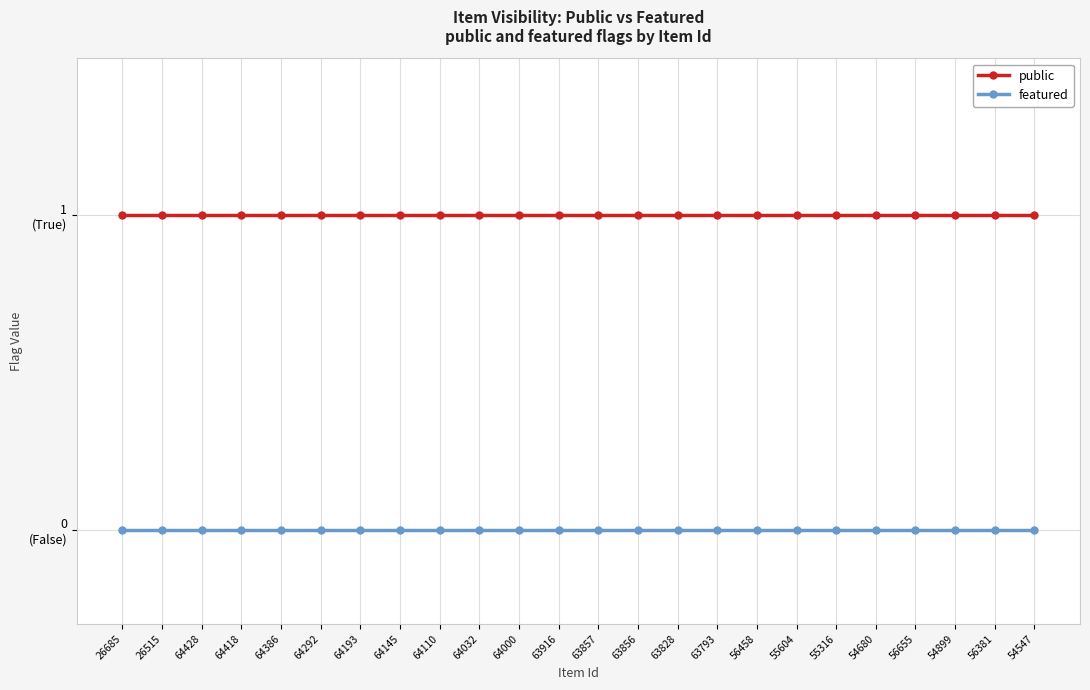

Which series has the largest range (max minus min)?

public